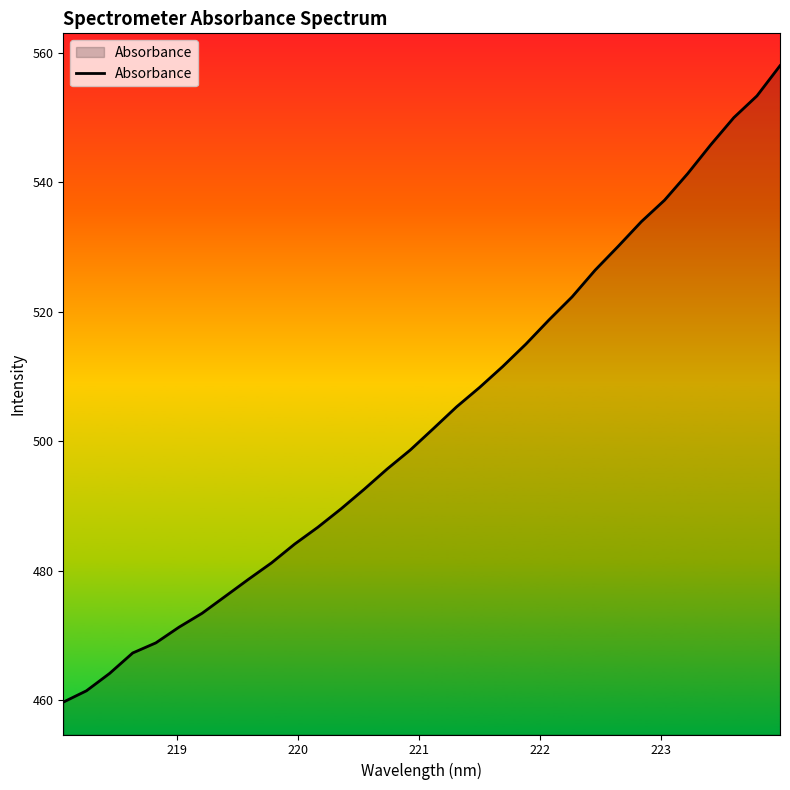

What is the difference between the maximum and minimum values?

98.3